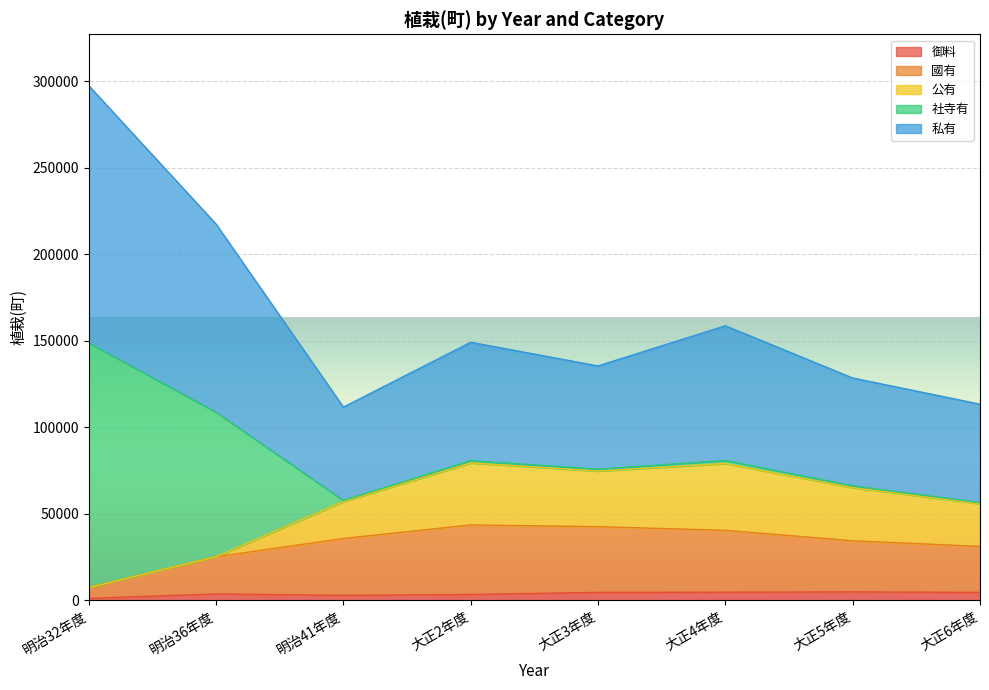

At which label does 國有 first exceed 35673?

大正2年度